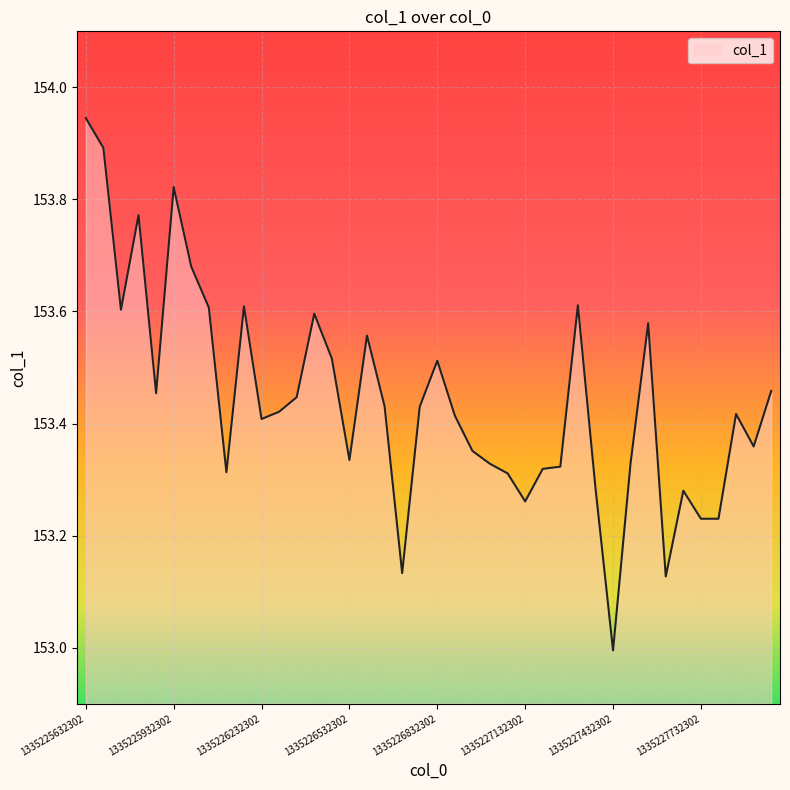

What is the smallest value displayed?

153.0